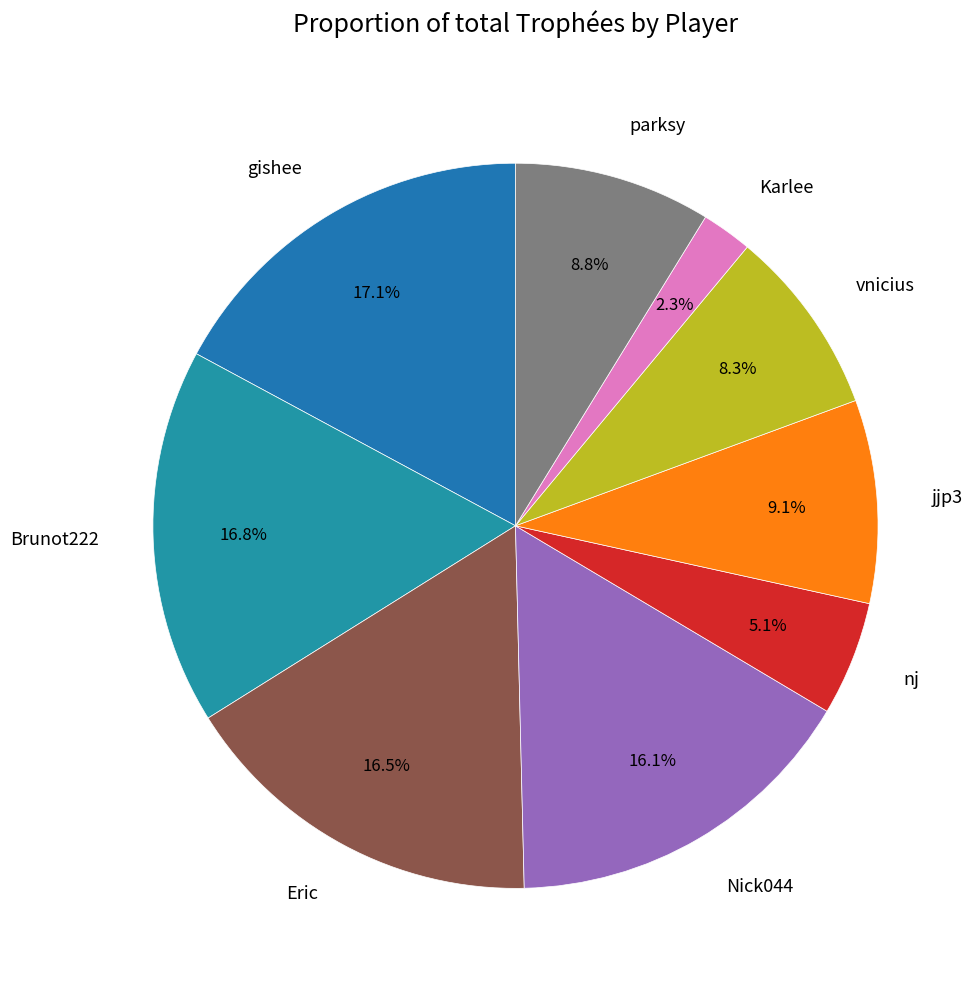

To the nearest percent, what is the average slice percentage?

11%